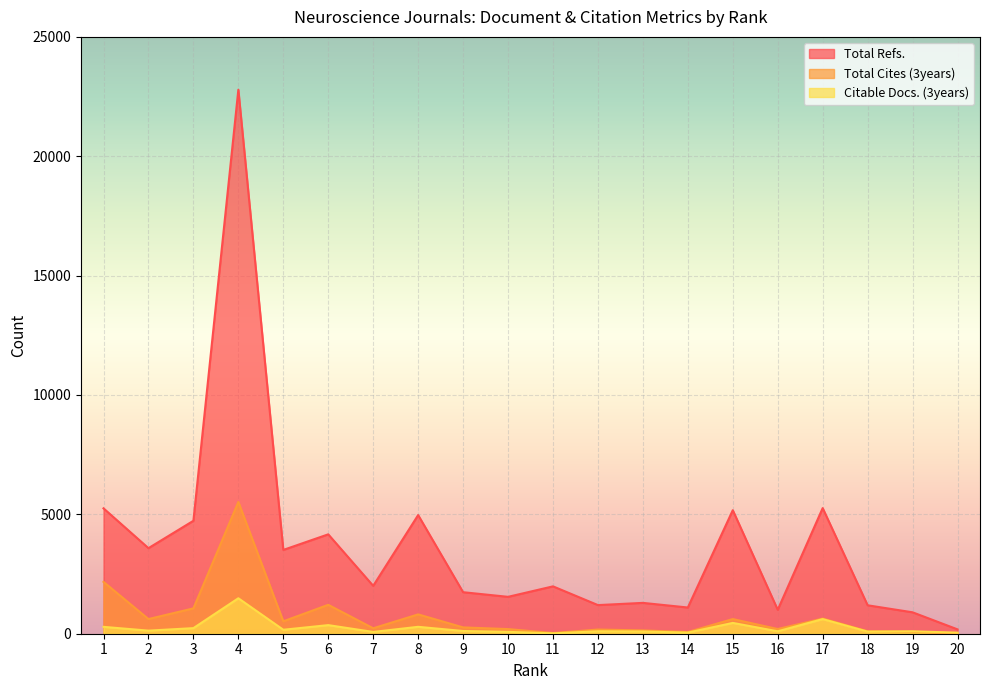

What is the value of the Citable Docs. (3years) point at the 14th from the left?

46